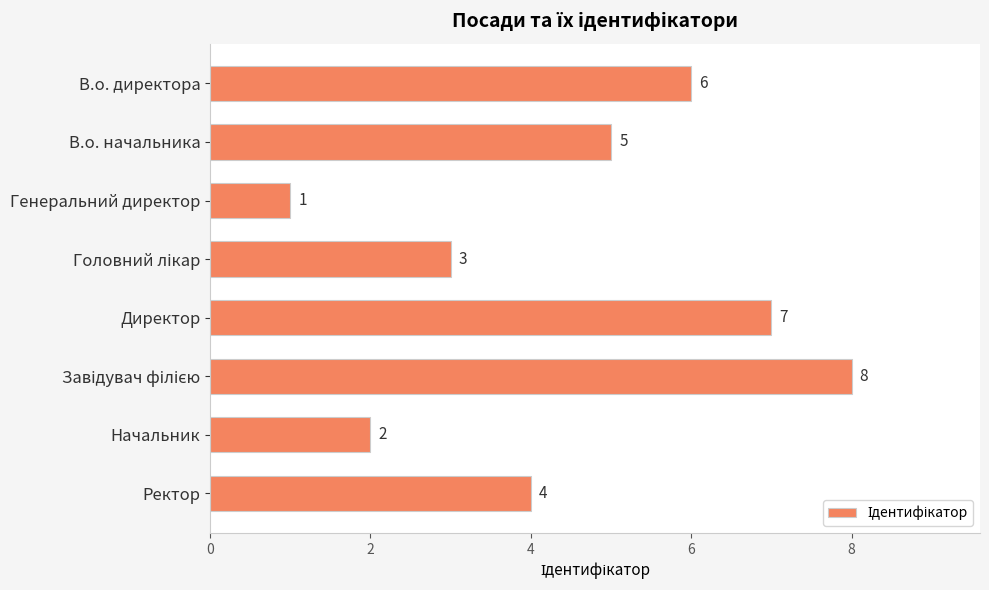

How many series are shown in this chart?

1